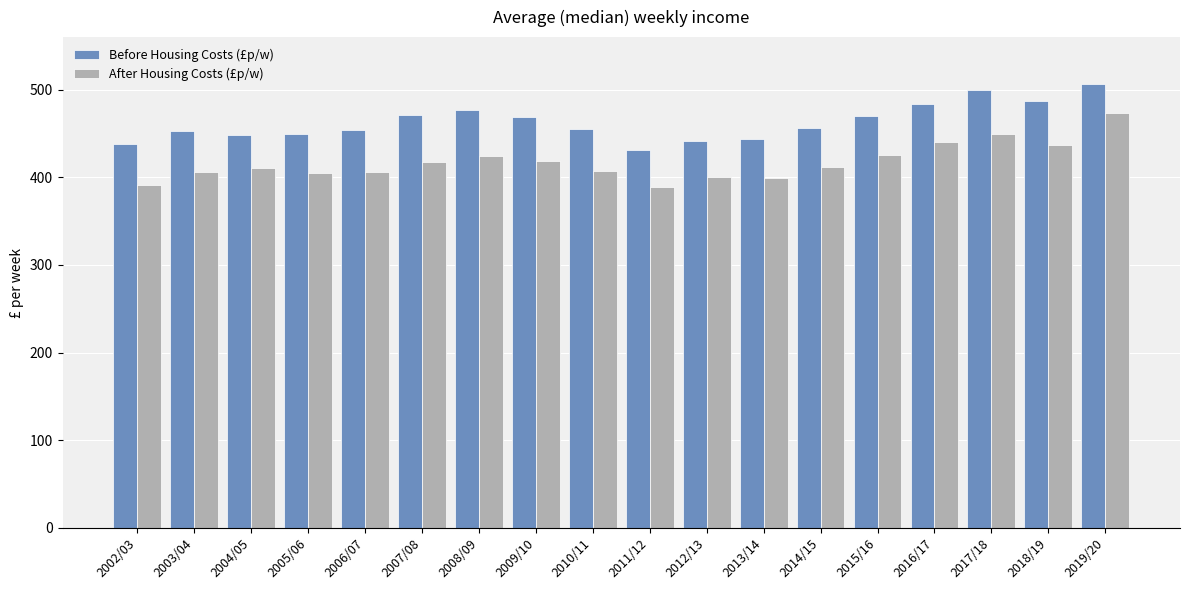

True or false: Before Housing Costs (£p/w) has a value of 487 at 2018/19.

True